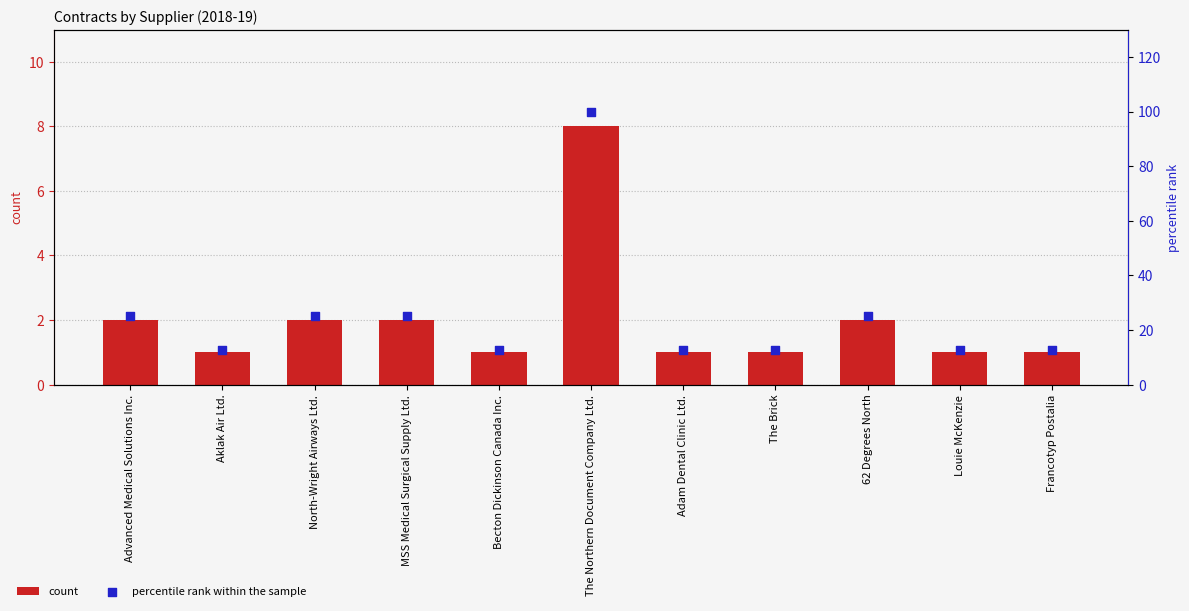

Which series has the widest spread of Y values?

percentile rank within the sample